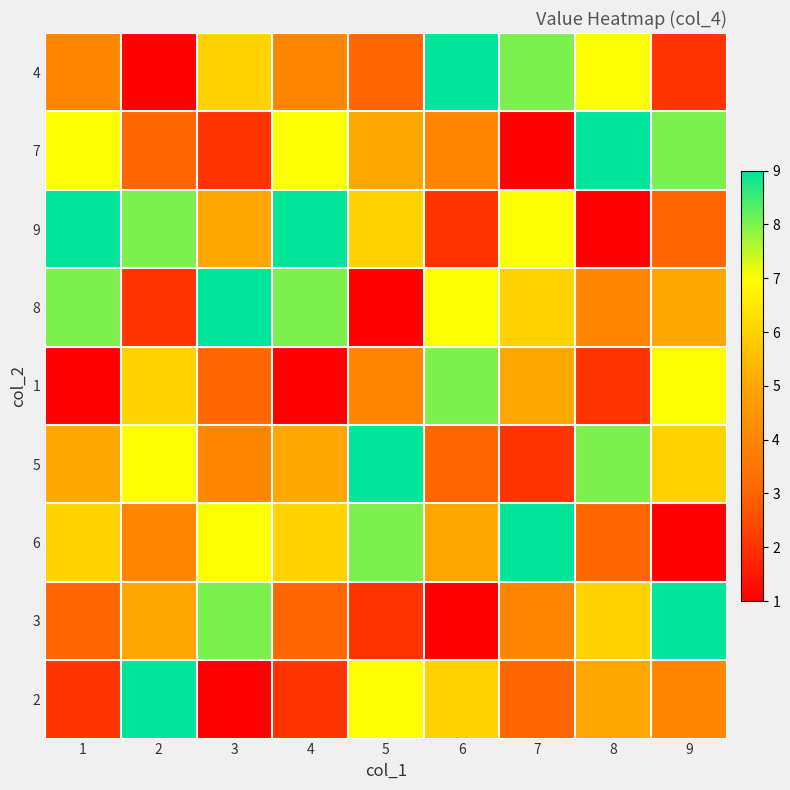

Which series has the largest total across all categories?

9